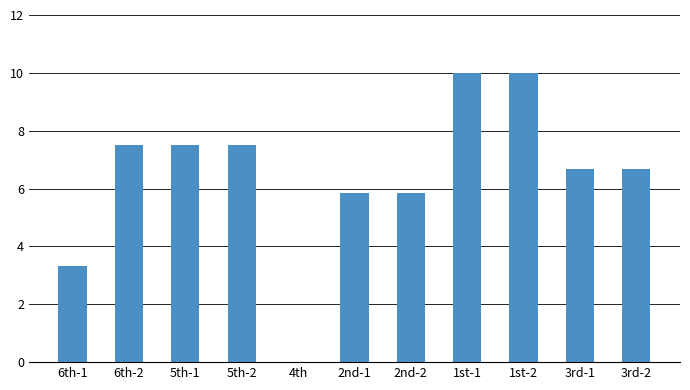

What is the sum of all values?

70.8